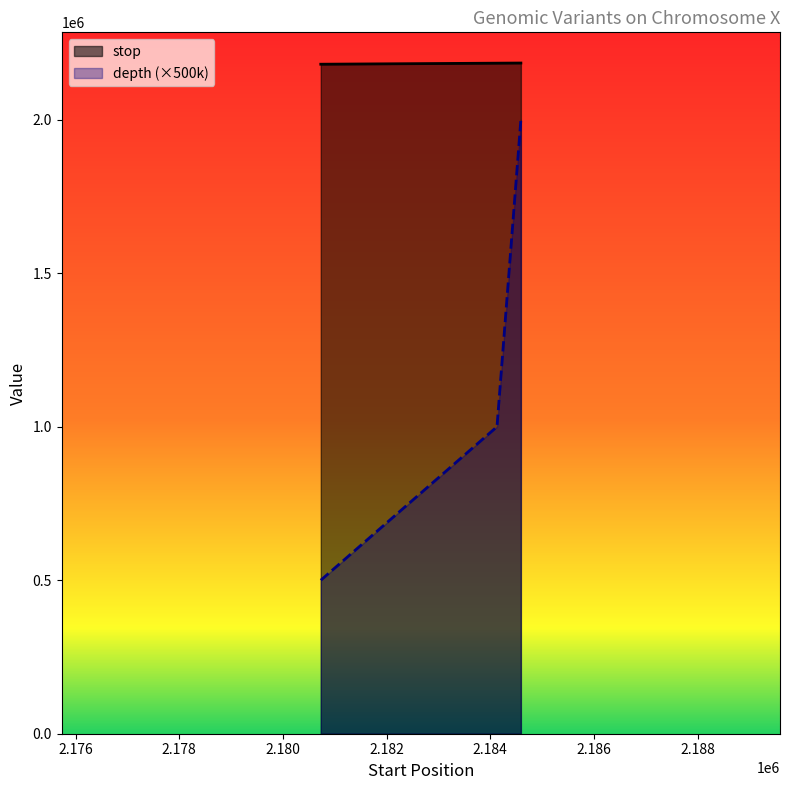

What is the difference between the highest and lowest values at 2180730?

1680731